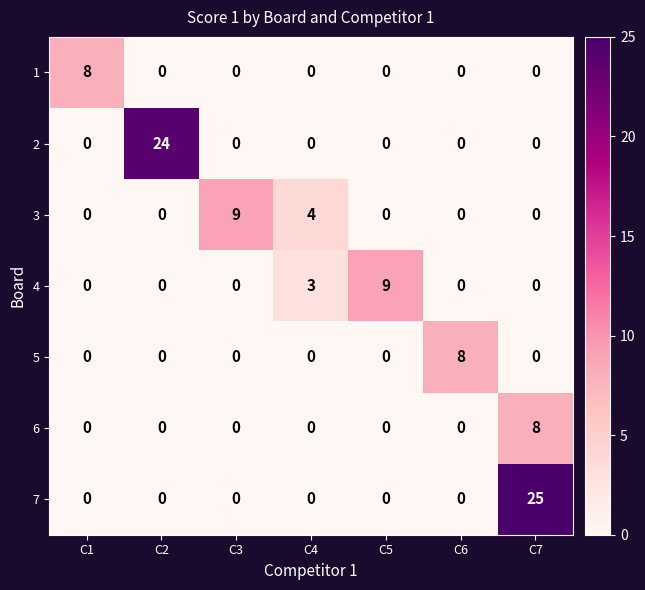

What is the total value across all series at C1?

8